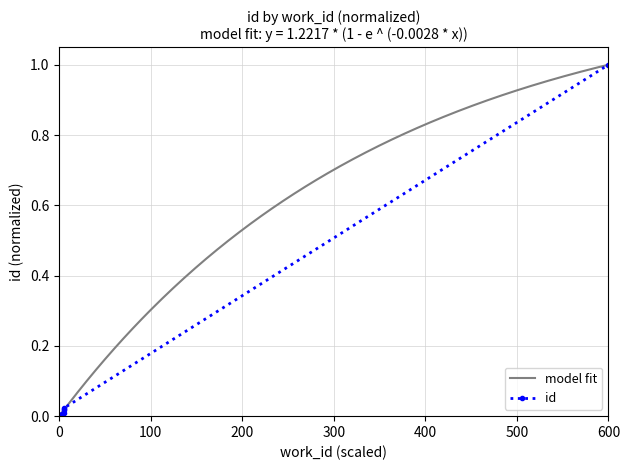

Reading left to right, list all the values displayed in this chart.

0.0	0.0	0.0	0.0	0.0	0.0	0.0	0.0	0.0	1.0